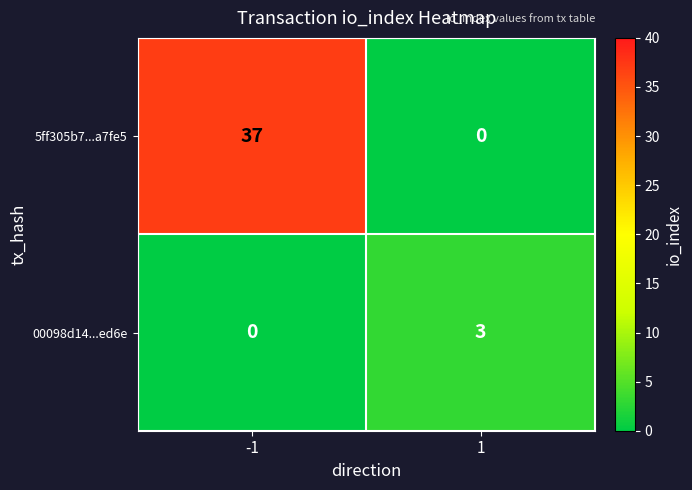

Reading left to right, transcribe all the data shown in this chart.

5ff305b7...a7fe5: 37	0
00098d14...ed6e: 0	3